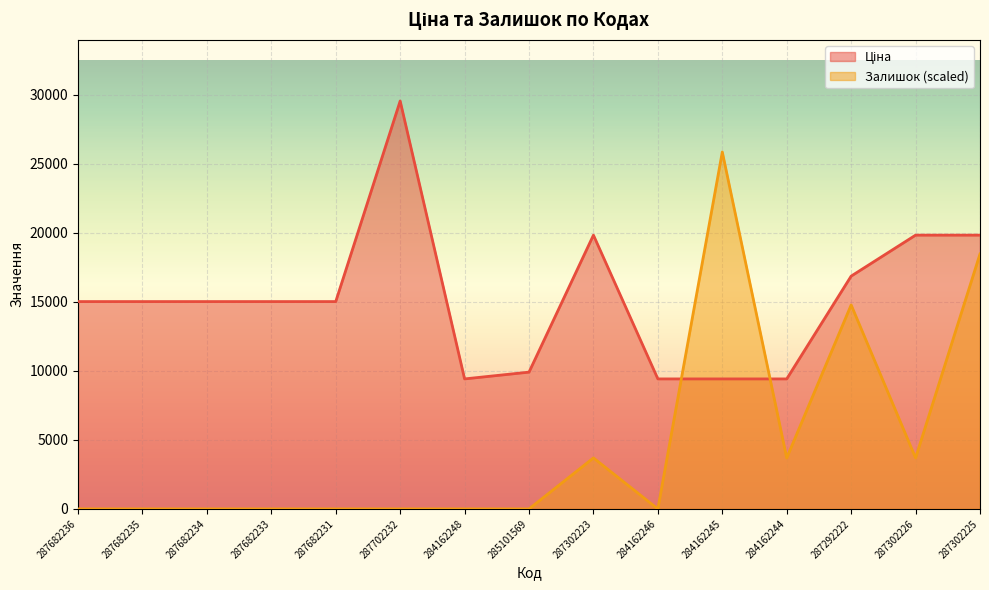

Is it true that Ціна equals 9416.9 at 284162246?

True